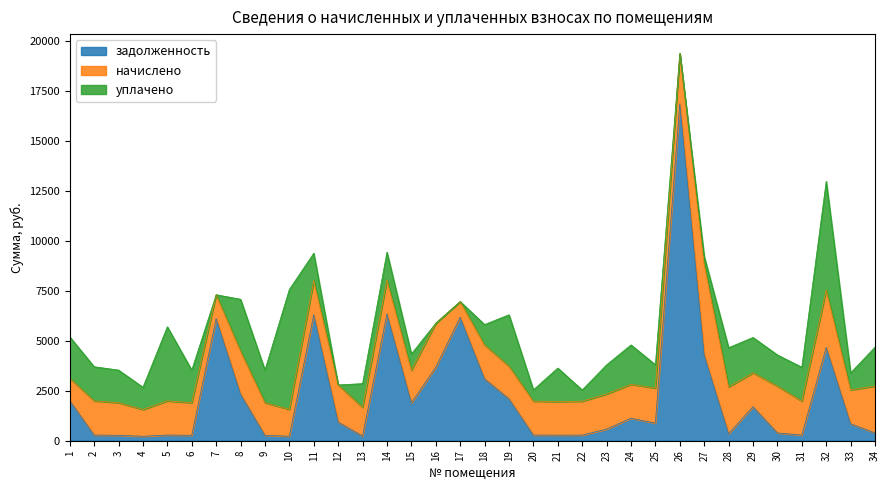

Reading left to right, extract all data points from this chart.

задолженность: 1=2007.4	2=284.7	3=271.7	4=221.7	5=284.7	6=271.3	7=6106.5	8=2329.1	9=271.7	10=224.2	11=6303.1	12=930.1	13=237.9	14=6341.9	15=1894.1	16=3672.5	17=6173.6	18=3093.4	19=2095.1	20=282.8	21=279.4	22=279.9	23=581.0	24=1125.1	25=877.5	26=16844.2	27=4285.1	28=353.0	29=1700.4	30=390.0	31=282.8	32=4667.2	33=848.2	34=390.0
начислено: 1=1115.4	2=1708.2	3=1630.2	4=1337.7	5=1708.2	6=1630.2	7=1193.4	8=2160.6	9=1630.2	10=1345.5	11=1708.2	12=1860.3	13=1427.4	14=1692.6	15=1630.2	16=2203.5	17=786.3	18=1696.5	19=1630.2	20=1696.5	21=1677.0	22=1696.5	23=1755.0	24=1696.5	25=1755.0	26=2519.4	27=4551.8	28=2340.0	29=1696.5	30=2340.0	31=1696.5	32=2870.4	33=1696.5	34=2340.0
уплачено: 1=2073.9	2=1708.2	3=1630.2	4=1114.8	5=3704.7	6=1629.8	7=0.0	8=2584.8	9=1630.2	10=5998.2	11=1363.7	12=0.0	13=1189.5	14=1393.2	15=815.1	16=0.0	17=0.0	18=1019.2	19=2573.8	20=565.5	21=1677.0	22=562.6	23=1458.5	24=1968.6	25=1169.2	26=0.0	27=375.9	28=1958.5	29=1767.3	30=1560.0	31=1696.5	32=5435.8	33=848.2	34=1950.0